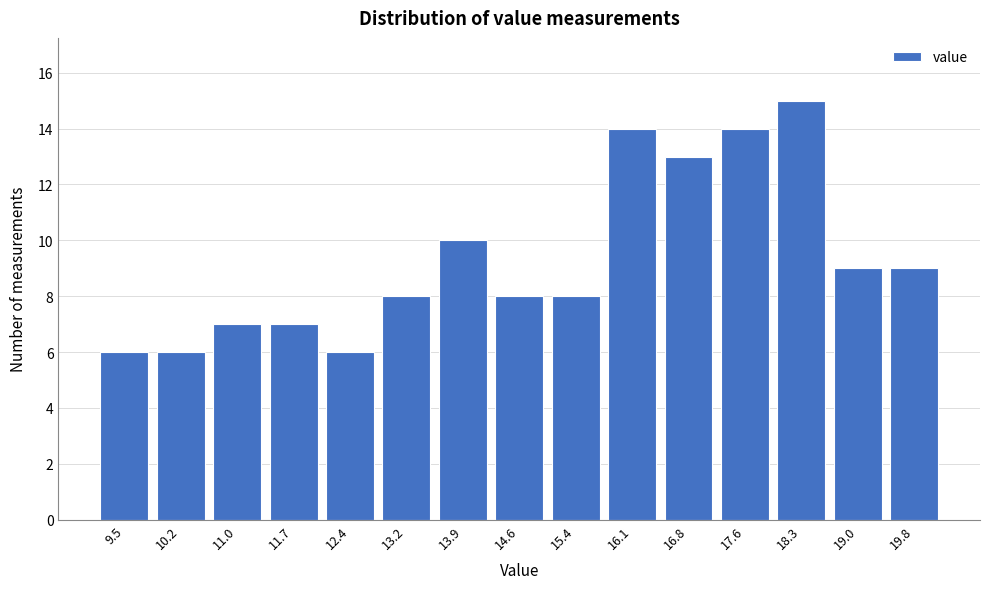

Reading left to right, extract all data points from this chart.

9.5=6	10.2=6	11.0=7	11.7=7	12.4=6	13.2=8	13.9=10	14.6=8	15.4=8	16.1=14	16.8=13	17.6=14	18.3=15	19.0=9	19.8=9